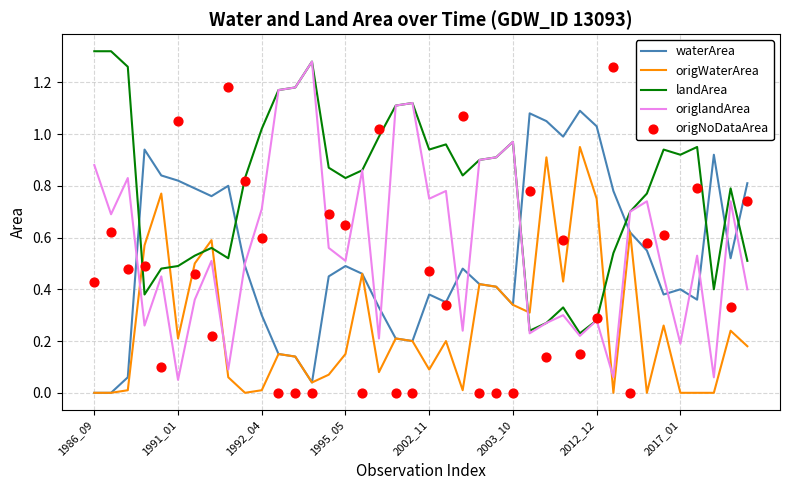

At which category is the sum across all series the highest?

8